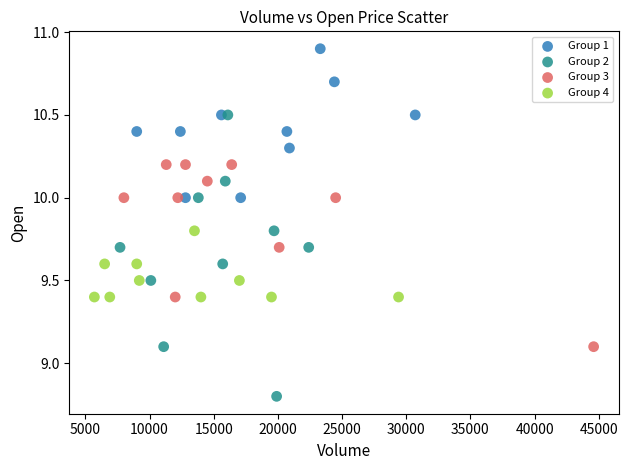

Which series contains the highest Y value?

Group 1